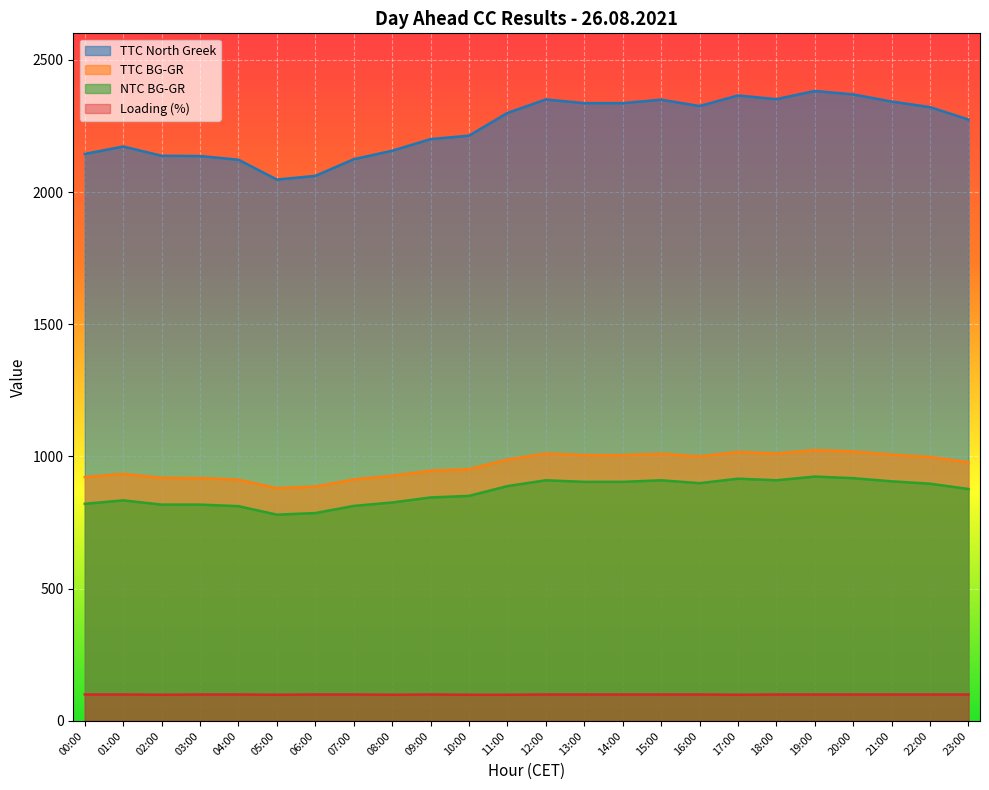

What is the label of the 14th point from the left?

13:00